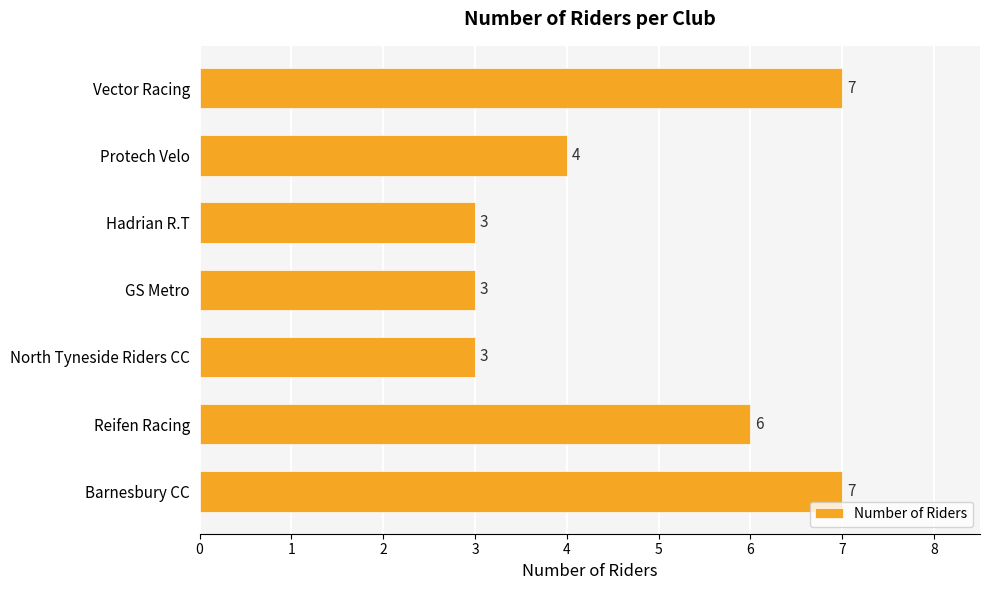

True or false: the data shows 2 at Protech Velo.

False